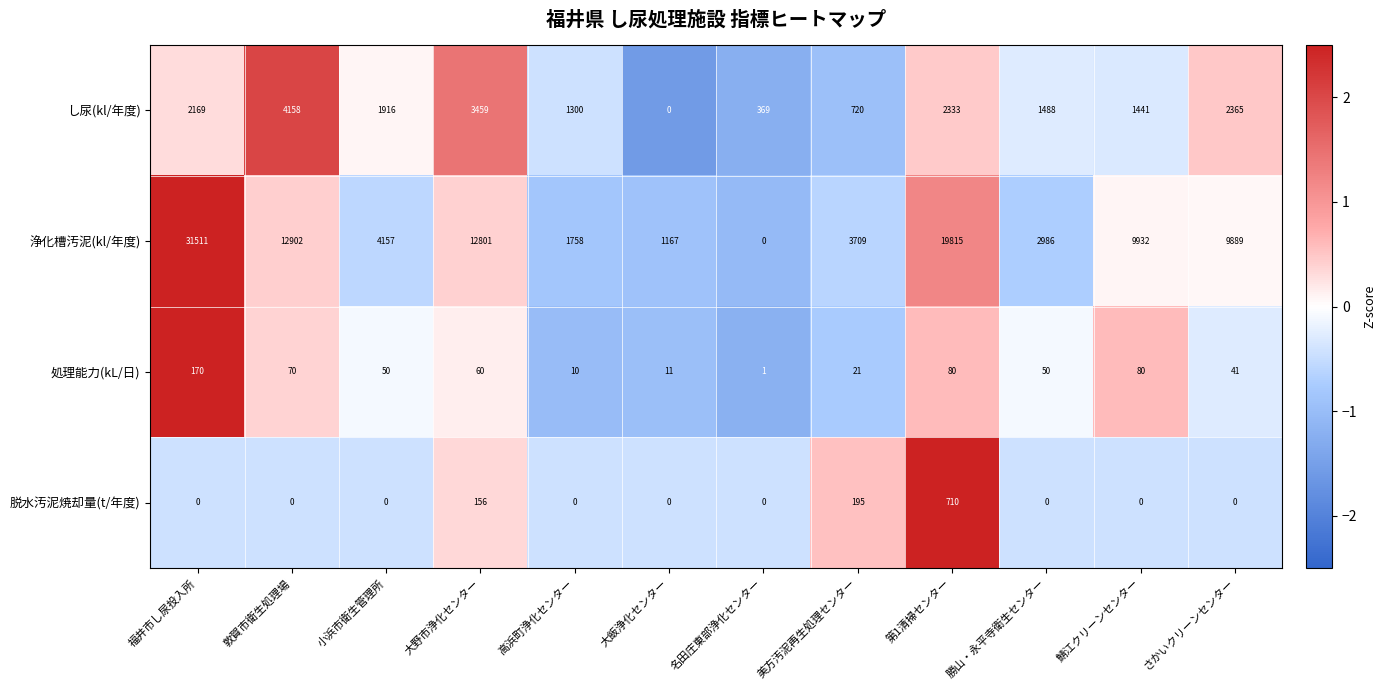

What is the total value across all series at 大野市浄化センター?

16476